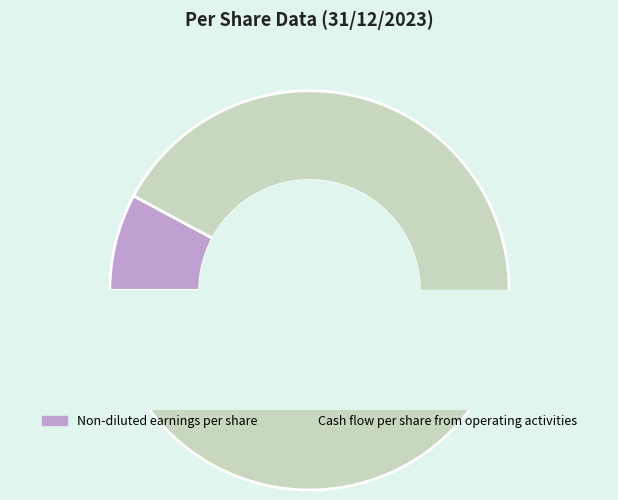

What is the ratio of the value at Cash flow per share from operating activities to the value at Non-diluted earnings per share?

11.7